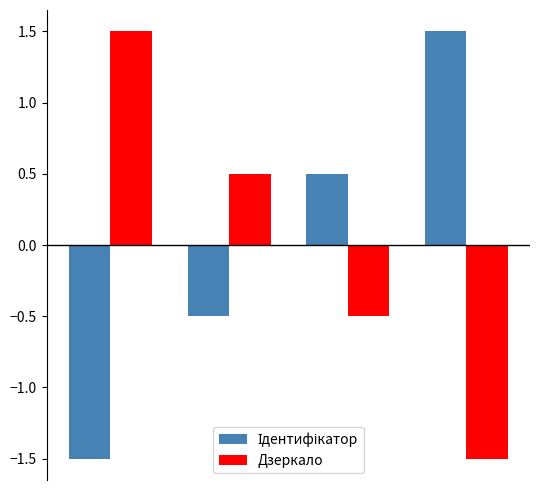

What is the maximum value shown in the chart?

1.5